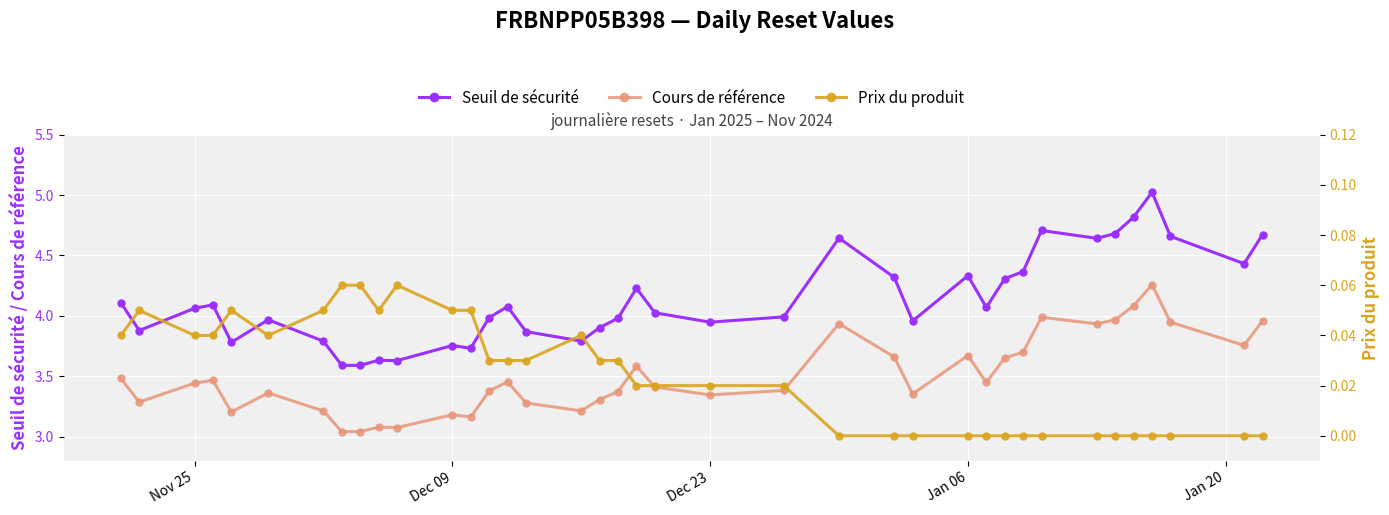

True or false: Cours de référence has more than 0 interior local peaks.

True